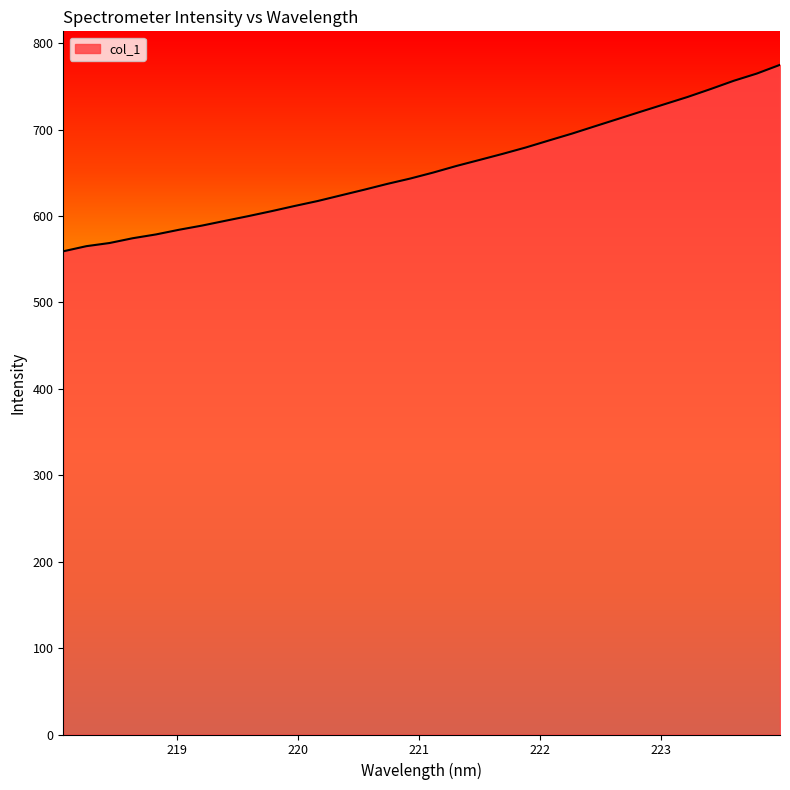

What is the smallest value displayed?

559.2